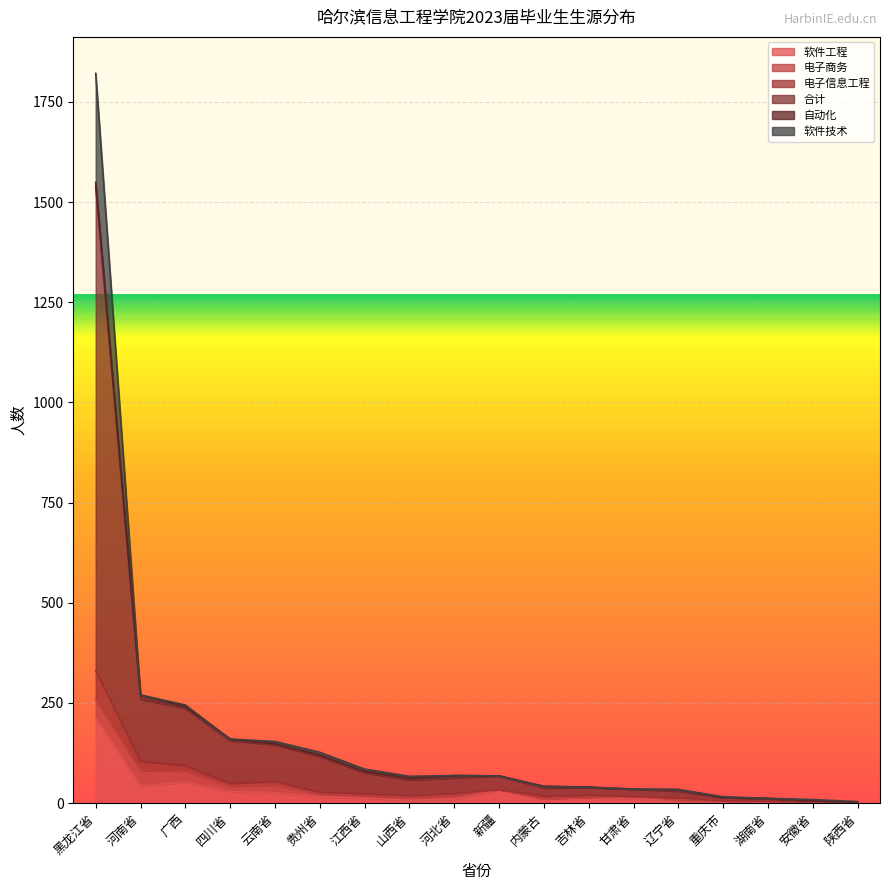

What is the greatest value displayed?

1821